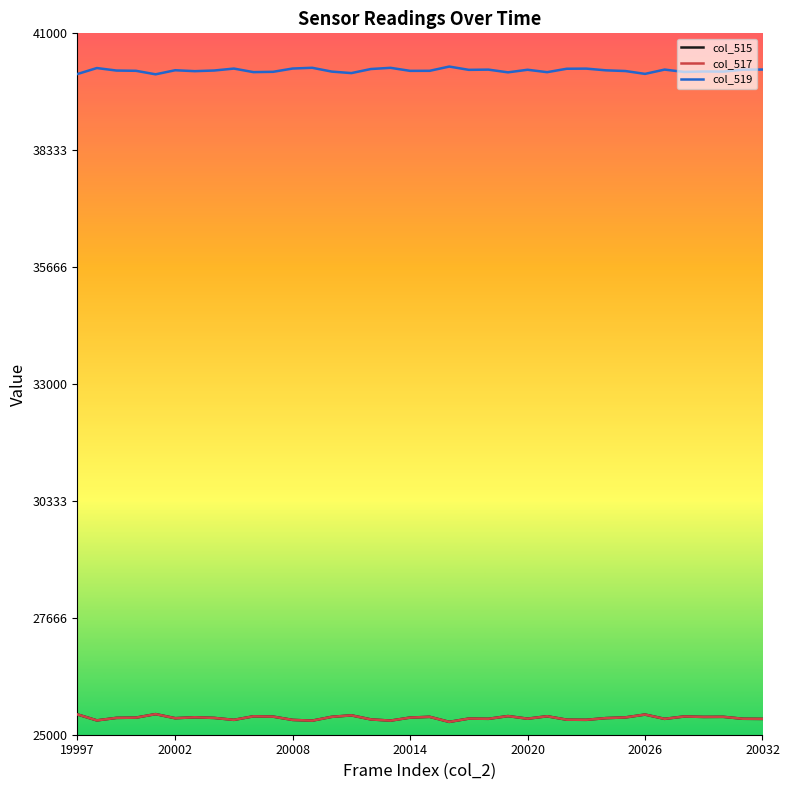

How many interior local peaks does the col_515 series have?

11